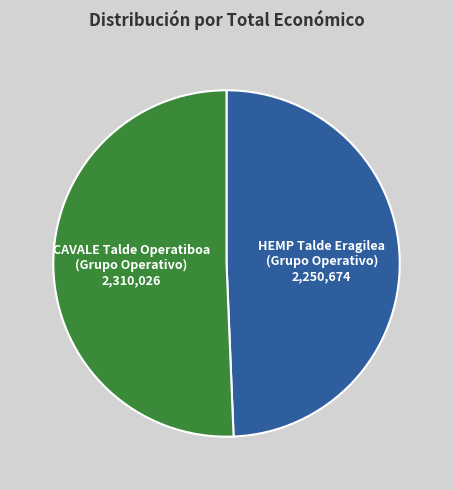

Do HEMP Talde Eragilea and CAVALE Talde Operatiboa together represent more than half of the pie?

Yes